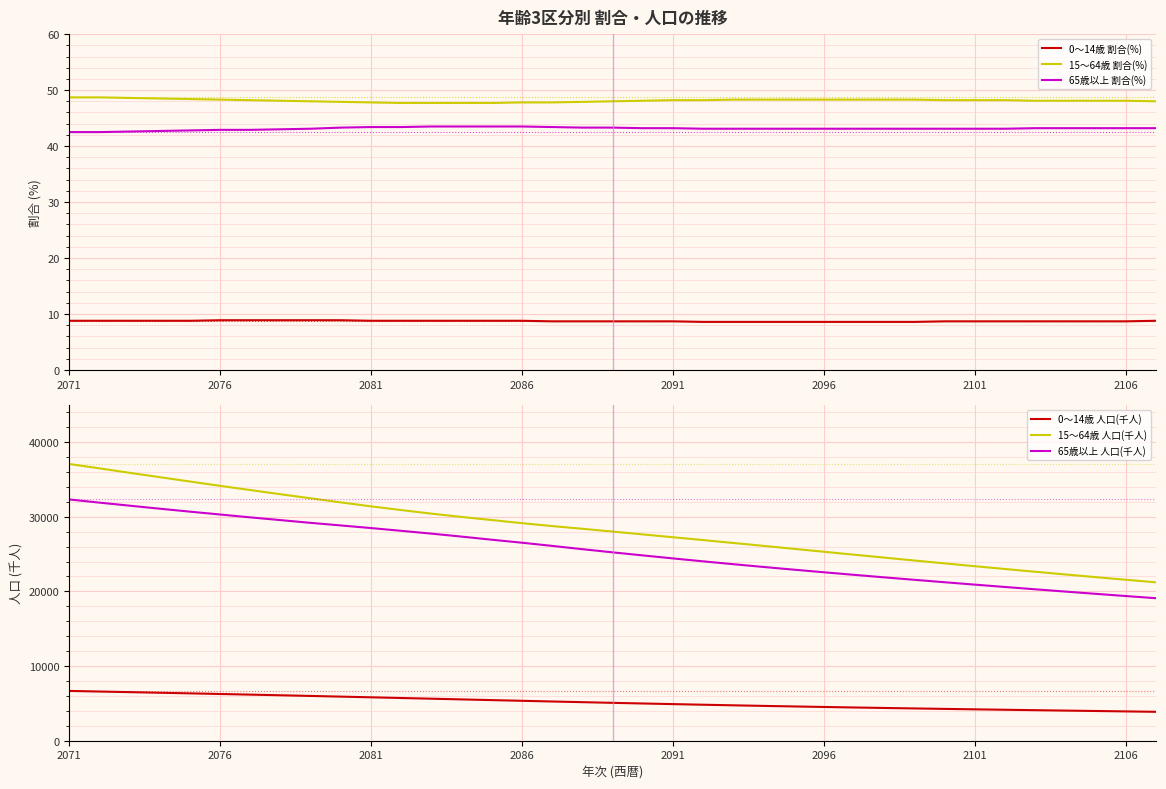

What are all the series names shown in the legend?

0～14歳 割合(%), 15～64歳 割合(%), 65歳以上 割合(%), 0～14歳 人口(千人), 15～64歳 人口(千人), 65歳以上 人口(千人)